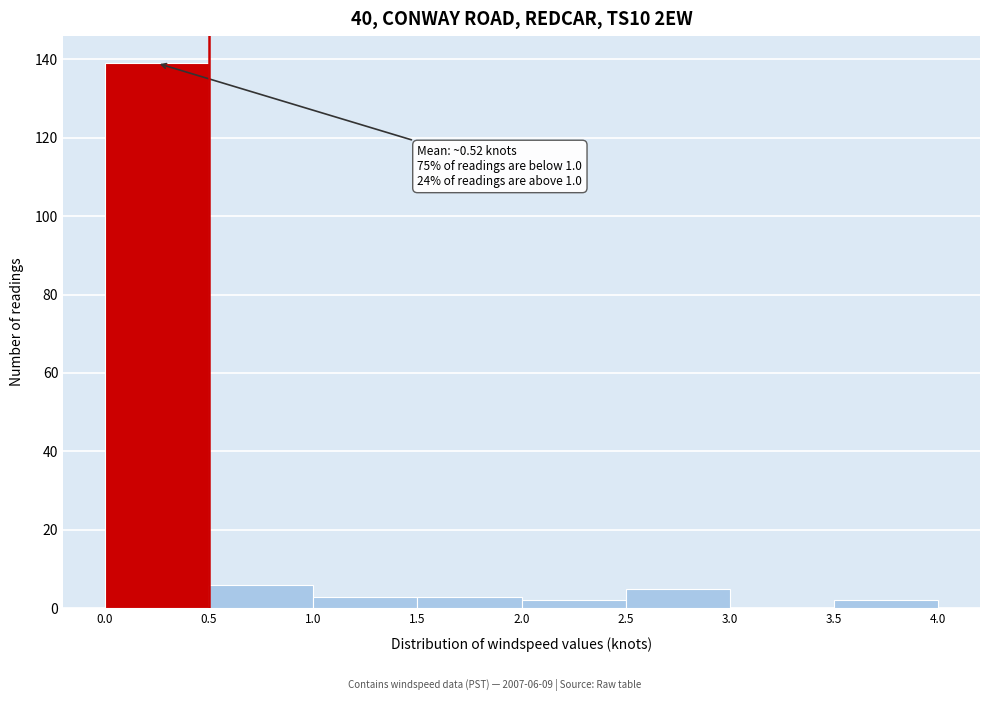

Which range on the x-axis has the tallest bar?

0.0 to 0.5